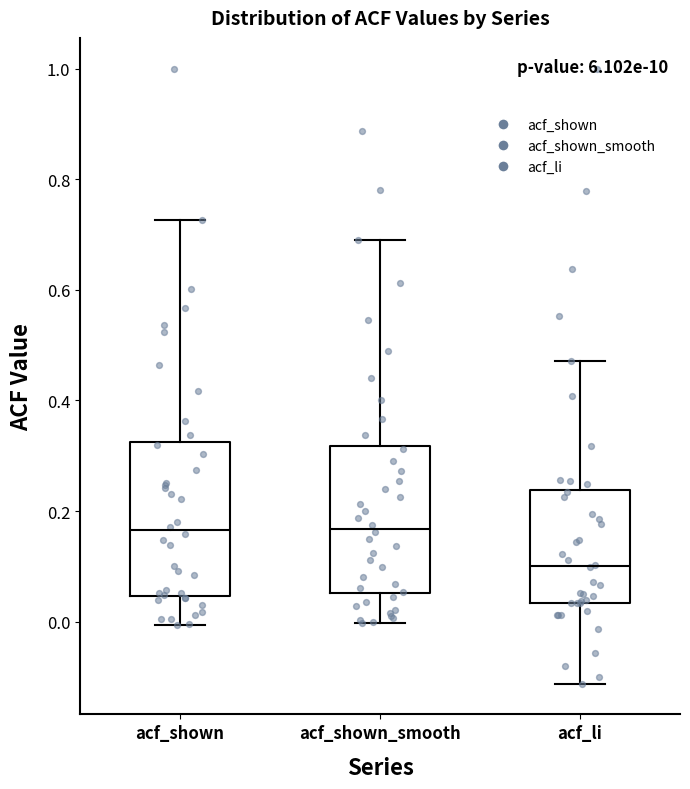

Which box's median line is the lowest?

acf_li